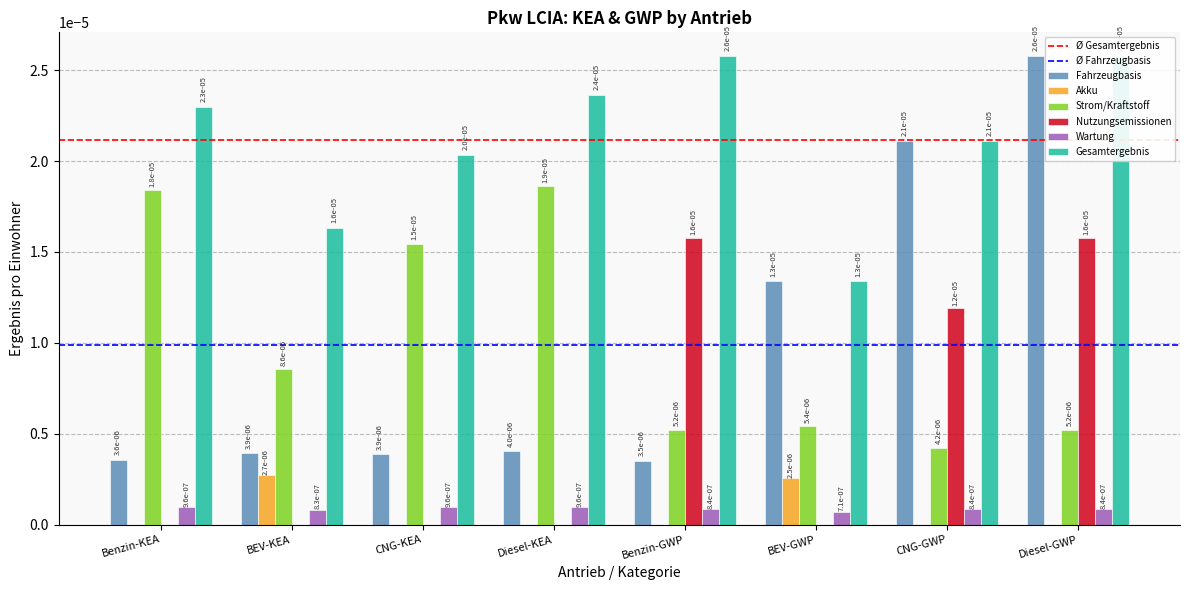

What are all the series names shown in the legend?

Fahrzeugbasis, Akku, Strom/Kraftstoff, Nutzungsemissionen, Gesamtergebnis